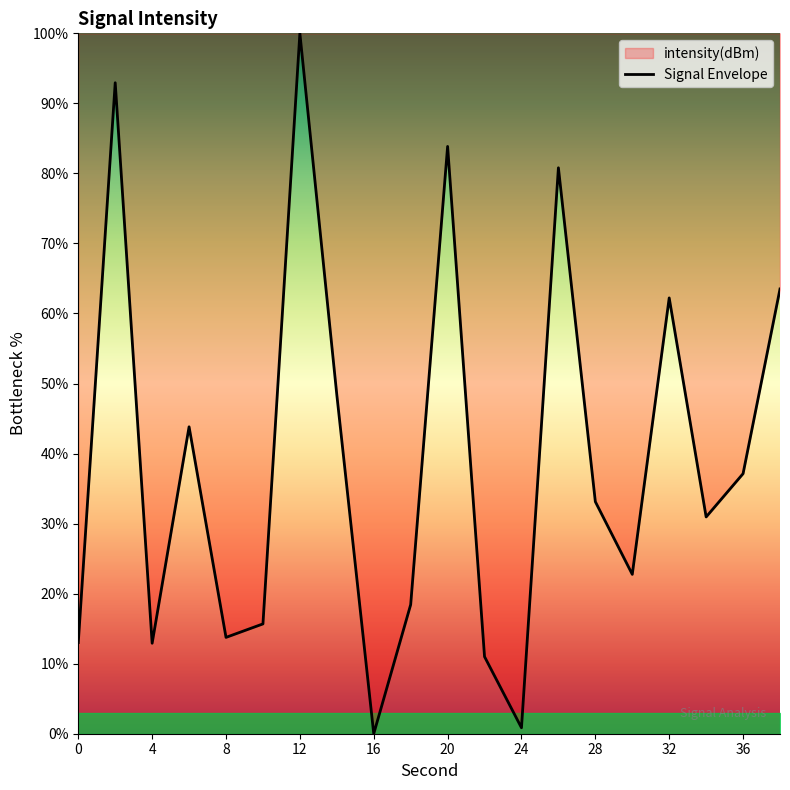

True or false: the data shows 37.1 at 36.

True